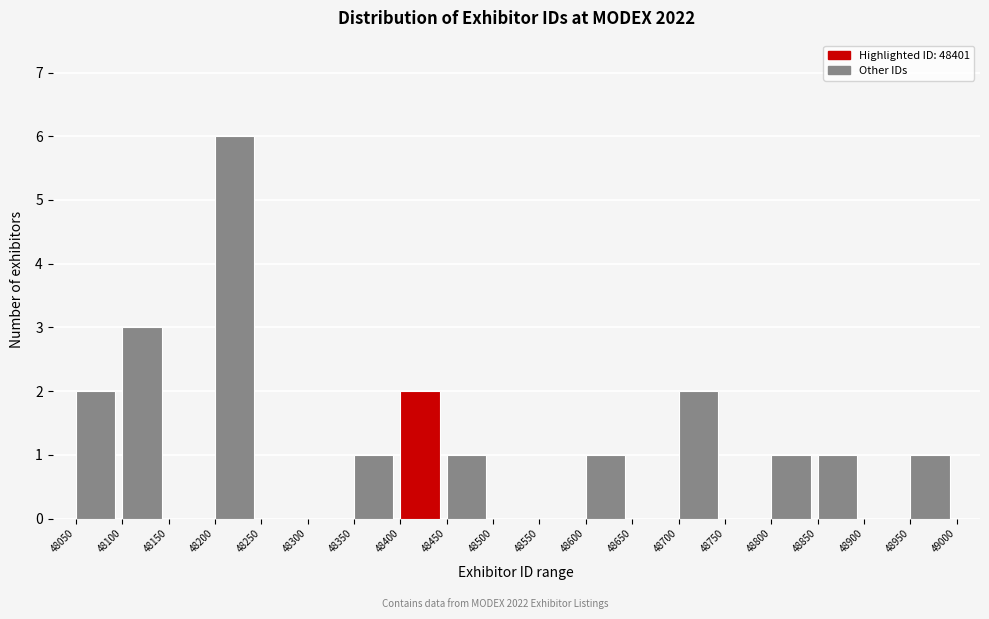

Reading left to right, transcribe this chart: for each bar, give the range it covers on the x-axis and its height. The values are not printed on the chart, so give them approximately, as read against the axis.

48050 to 48100: 2
48100 to 48150: 3
48150 to 48200: 0
48200 to 48250: 6
48250 to 48300: 0
48300 to 48350: 0
48350 to 48400: 1
48400 to 48450: 2
48450 to 48500: 1
48500 to 48550: 0
48550 to 48600: 0
48600 to 48650: 1
48650 to 48700: 0
48700 to 48750: 2
48750 to 48800: 0
48800 to 48850: 1
48850 to 48900: 1
48900 to 48950: 0
48950 to 49000: 1